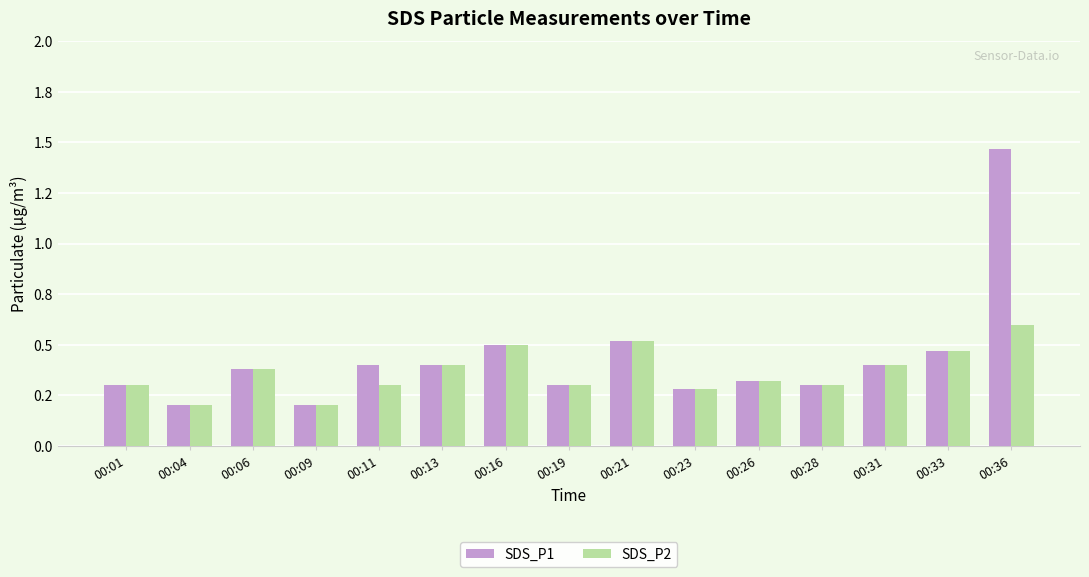

What is the sum of all SDS_P1 values?

6.4